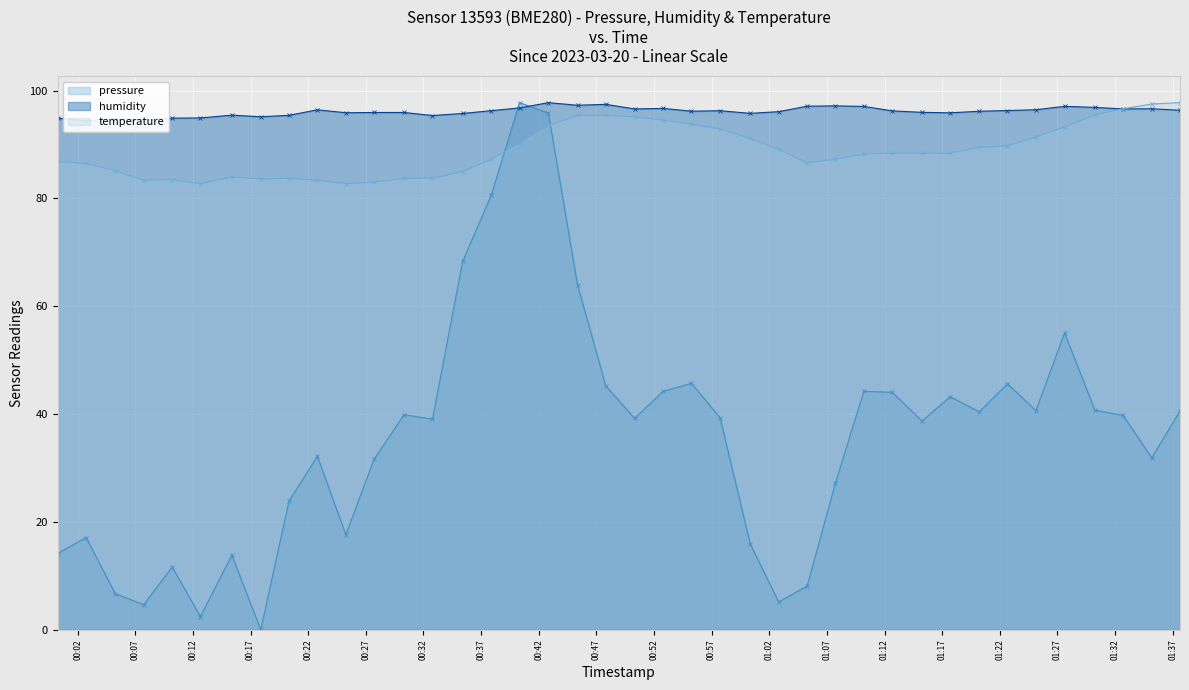

Rank the series by their maximum value, from highest to lowest.

pressure, humidity, temperature